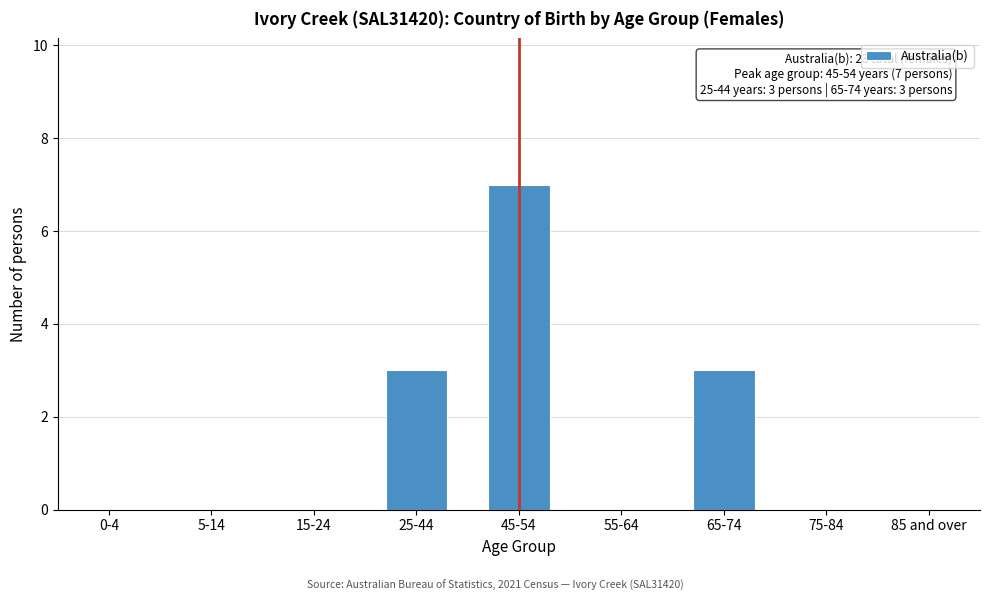

Reading left to right, transcribe all the data shown in this chart.

0-4=0	5-14=0	15-24=0	25-44=3	45-54=7	55-64=0	65-74=3	75-84=0	85 and over=0